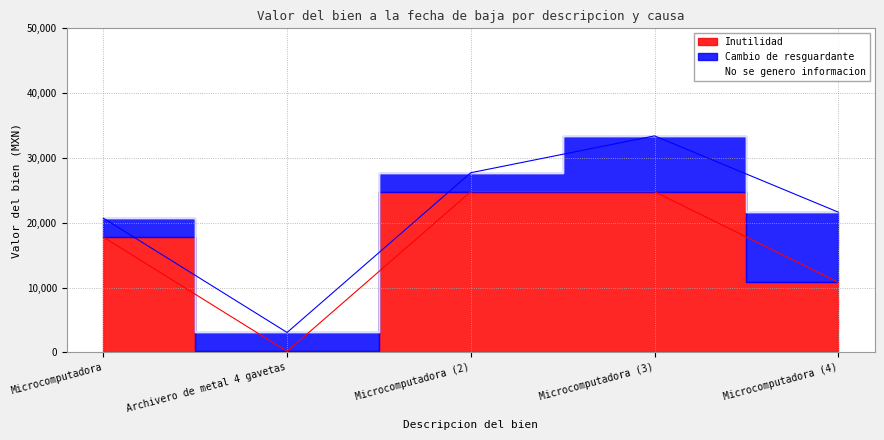

What is the sum of all Cambio de resguardante values?

28181.7